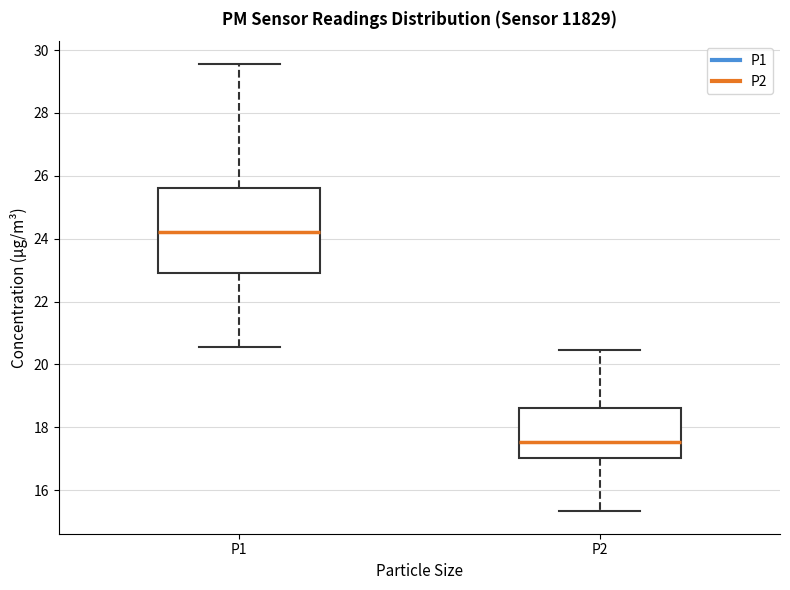

Which box's median line is the lowest?

P2